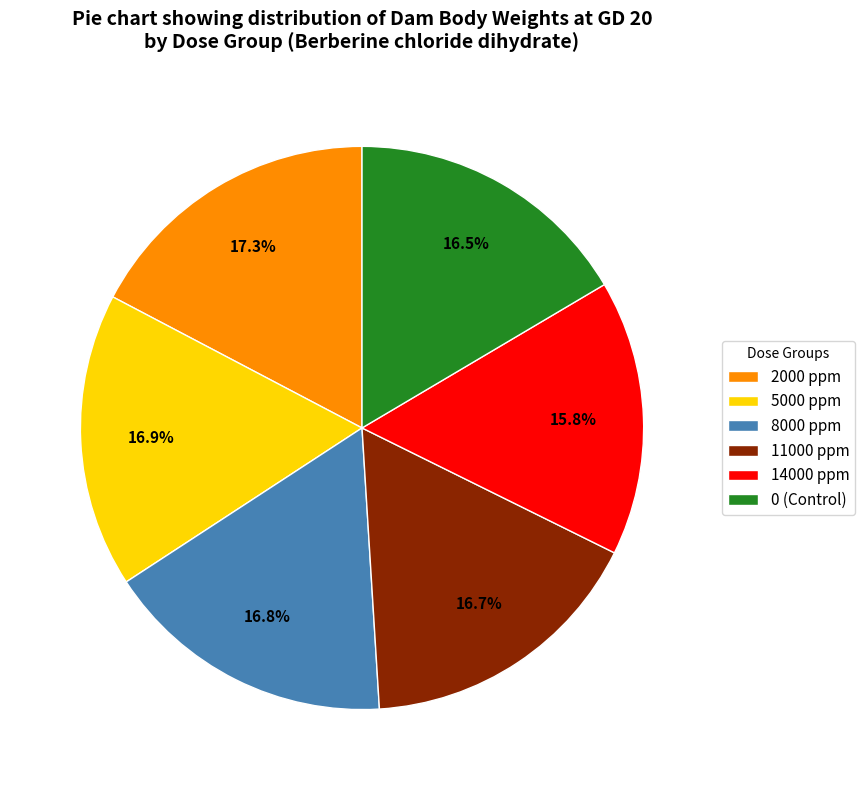

Between 14000 ppm and 11000 ppm, which is larger?

11000 ppm